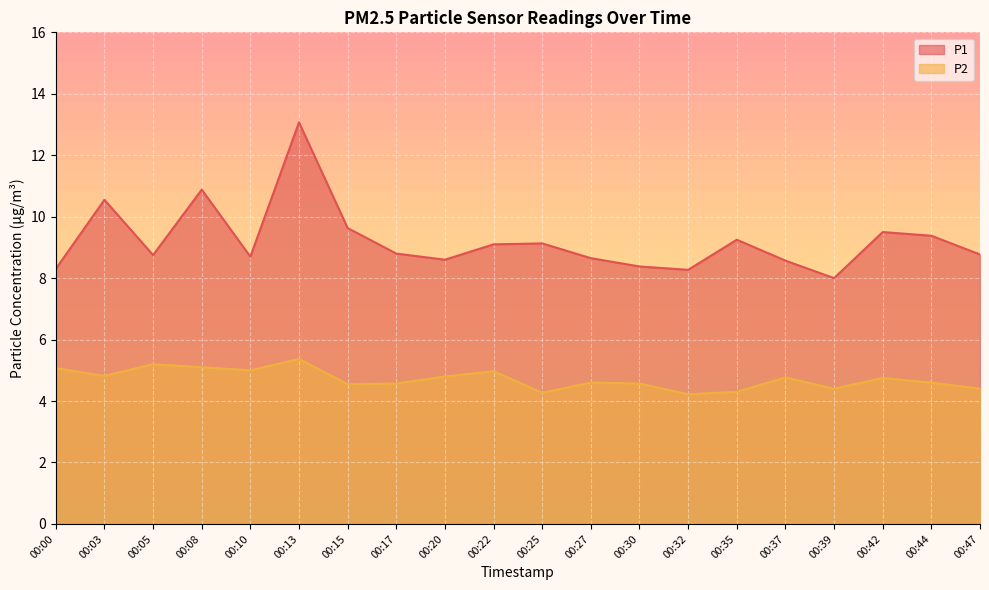

Which series changed the most between 00:15 and 00:22?

P1